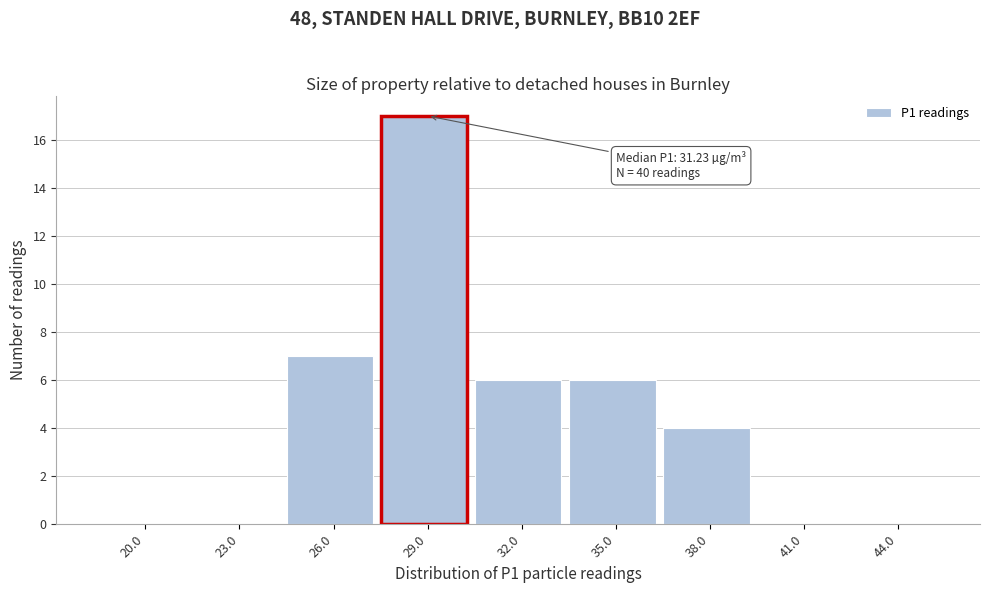

Reading left to right, list all the values displayed in this chart.

20.0=0	23.0=0	26.0=7	29.0=17	32.0=6	35.0=6	38.0=4	41.0=0	44.0=0